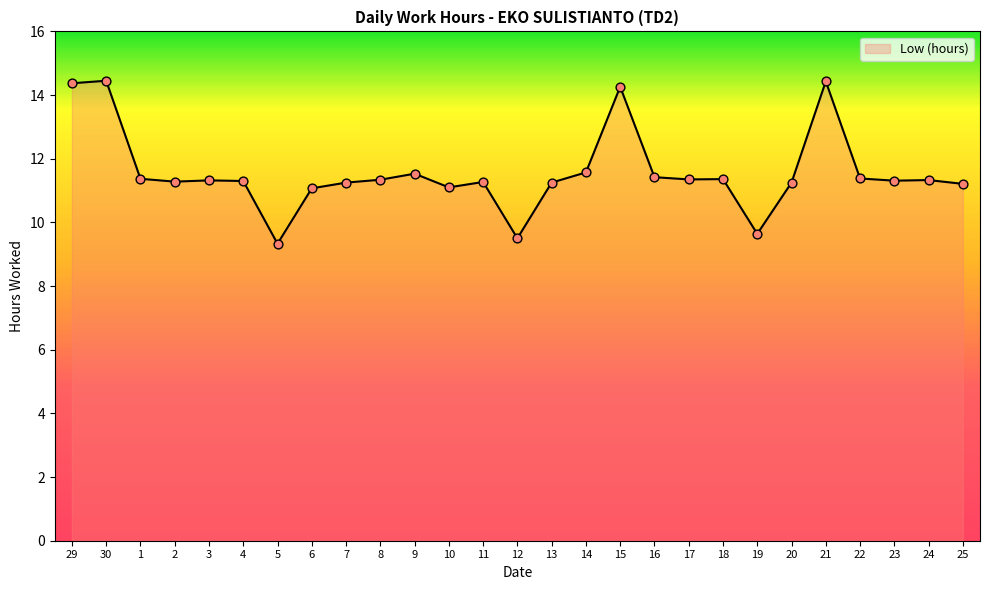

What is the change in value from 21 to 24?

-3.1